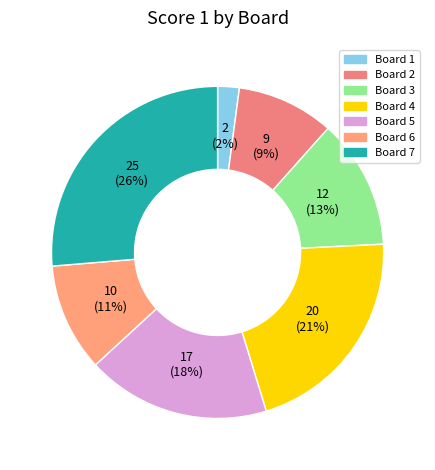

Count the number of slices in the pie.

7